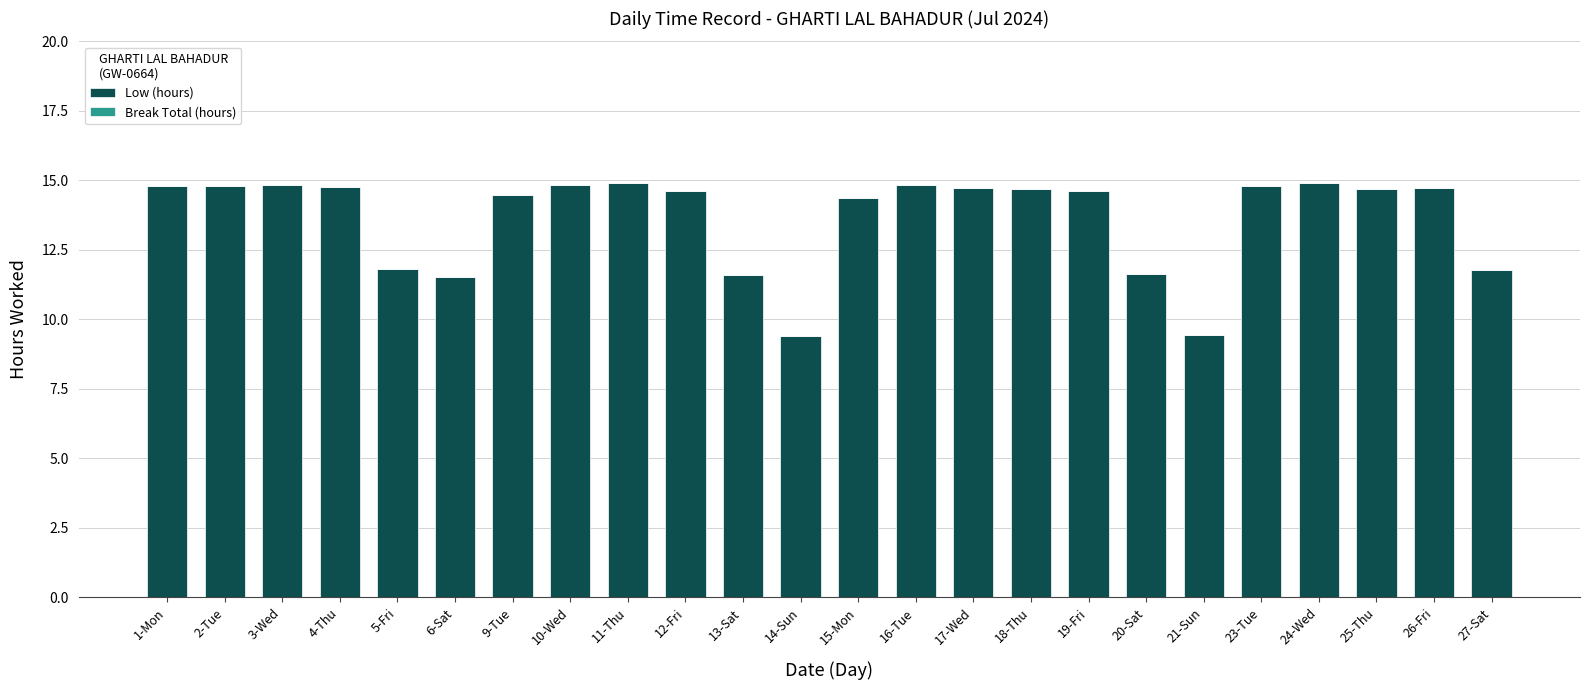

Where does the data first go above 14?

1-Mon